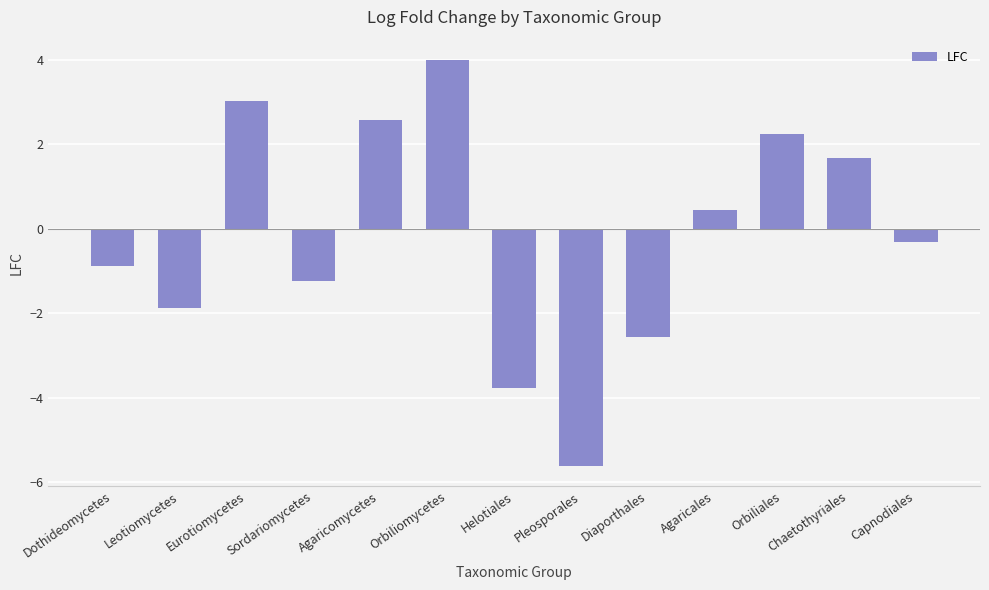

At which label is the value closest to 0?

Capnodiales